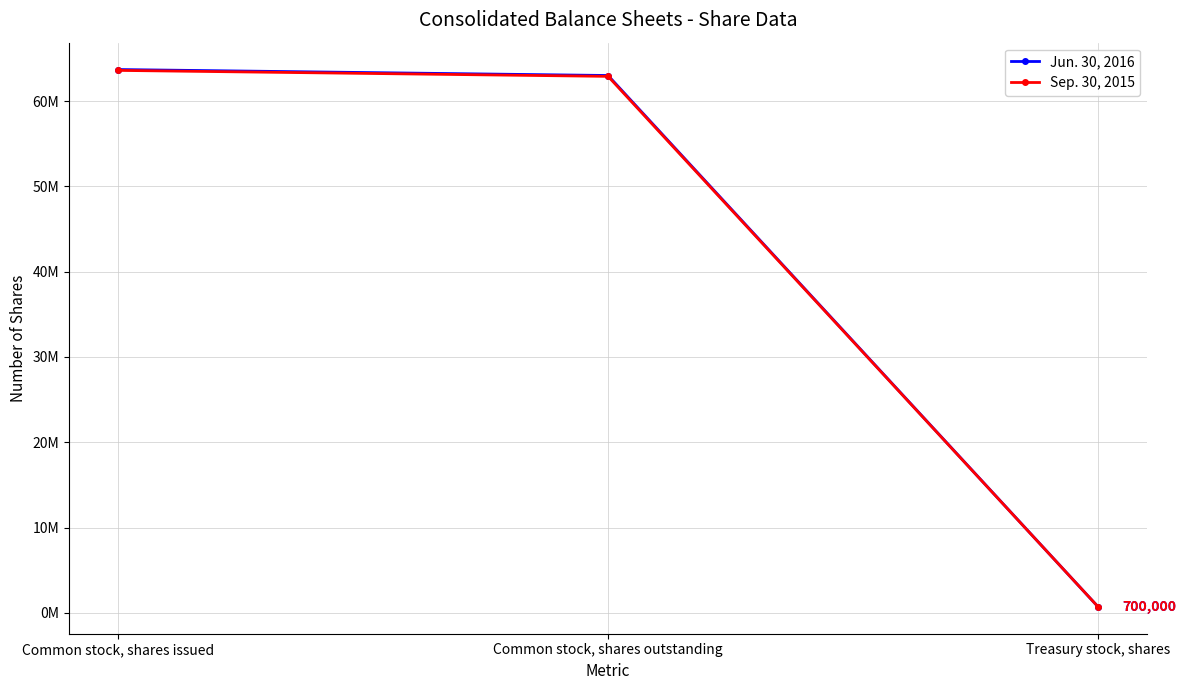

Is this an area chart (filled region under the line)?

No